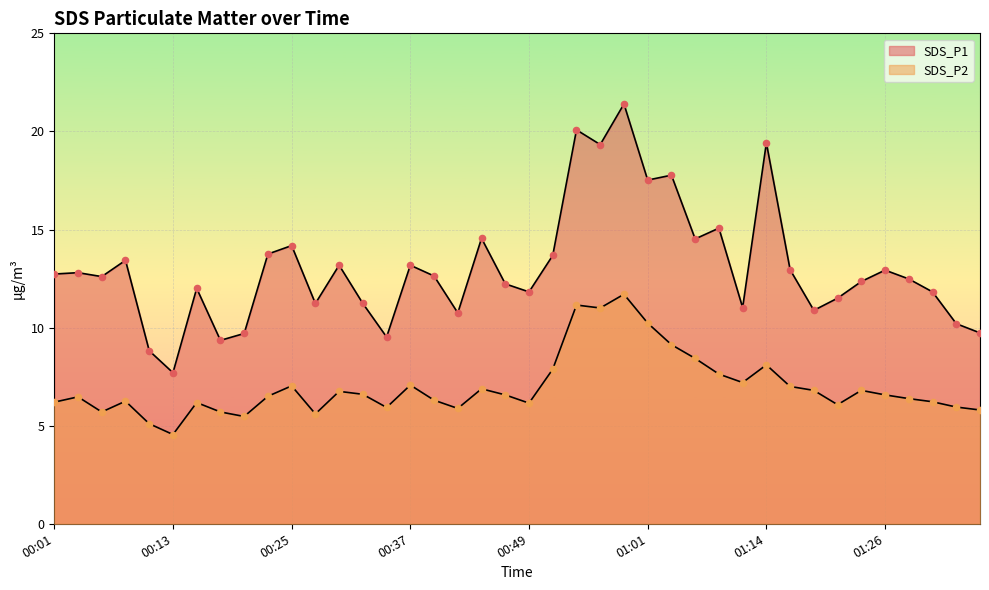

What is the total value across all series at 01:09?

22.7